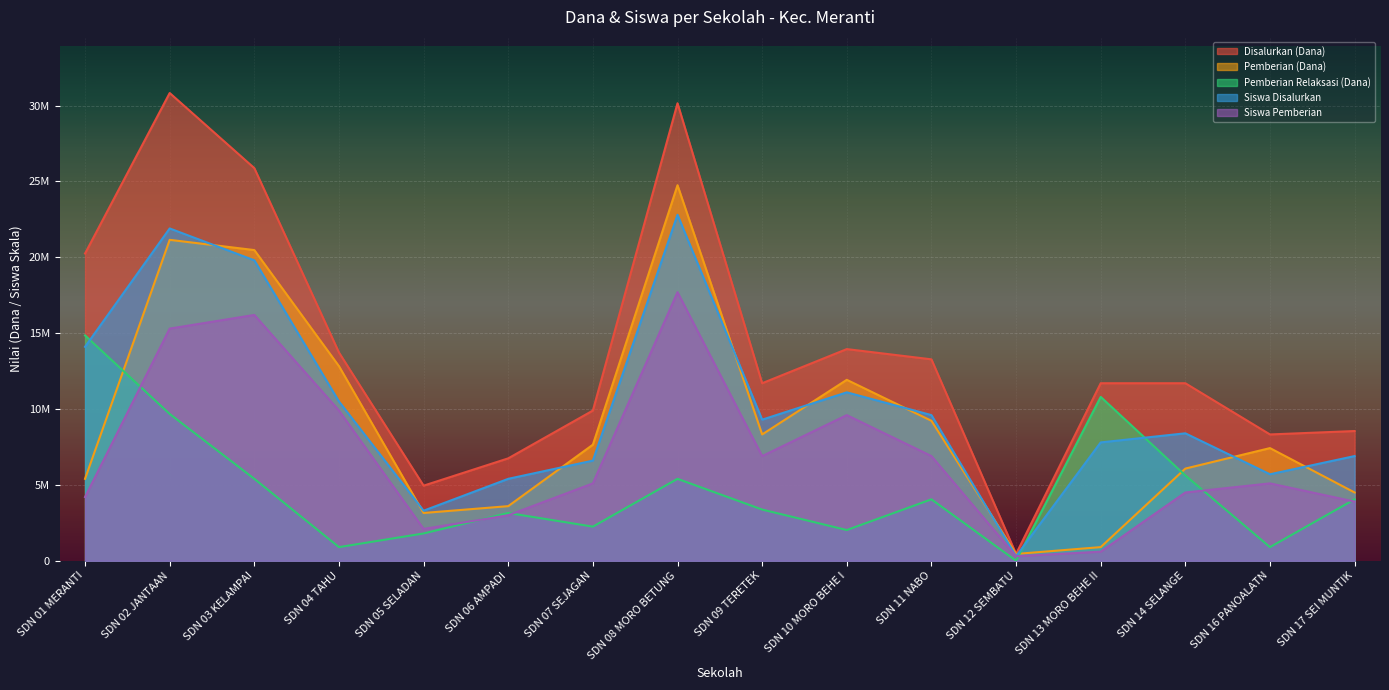

Rank the categories by Siswa Disalurkan value from highest to lowest.

SDN 08 MORO BETUNG, SDN 02 JANTAAN, SDN 03 KELAMPAI, SDN 01 MERANTI, SDN 10 MORO BEHE I, SDN 04 TAHU, SDN 11 NABO, SDN 09 TERETEK, SDN 14 SELANGE, SDN 13 MORO BEHE II, SDN 17 SEI MUNTIK, SDN 07 SEJAGAN, SDN 16 PANOALATN, SDN 06 AMPADI, SDN 05 SELADAN, SDN 12 SEMBATU